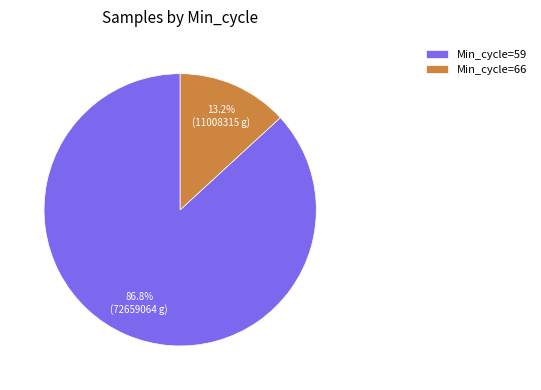

To the nearest percent, what is the average slice percentage?

50%